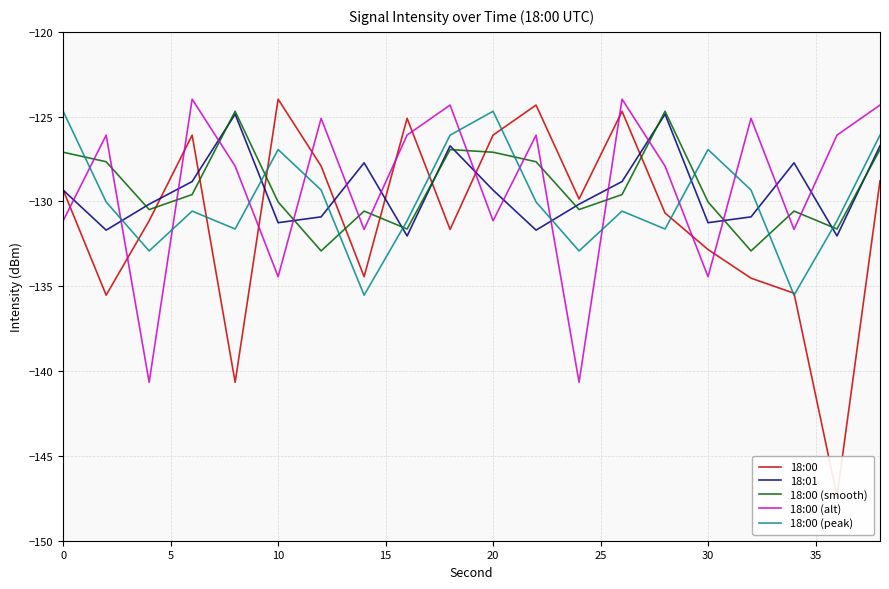

True or false: 18:01 has a value of -171.8 at 30.

False